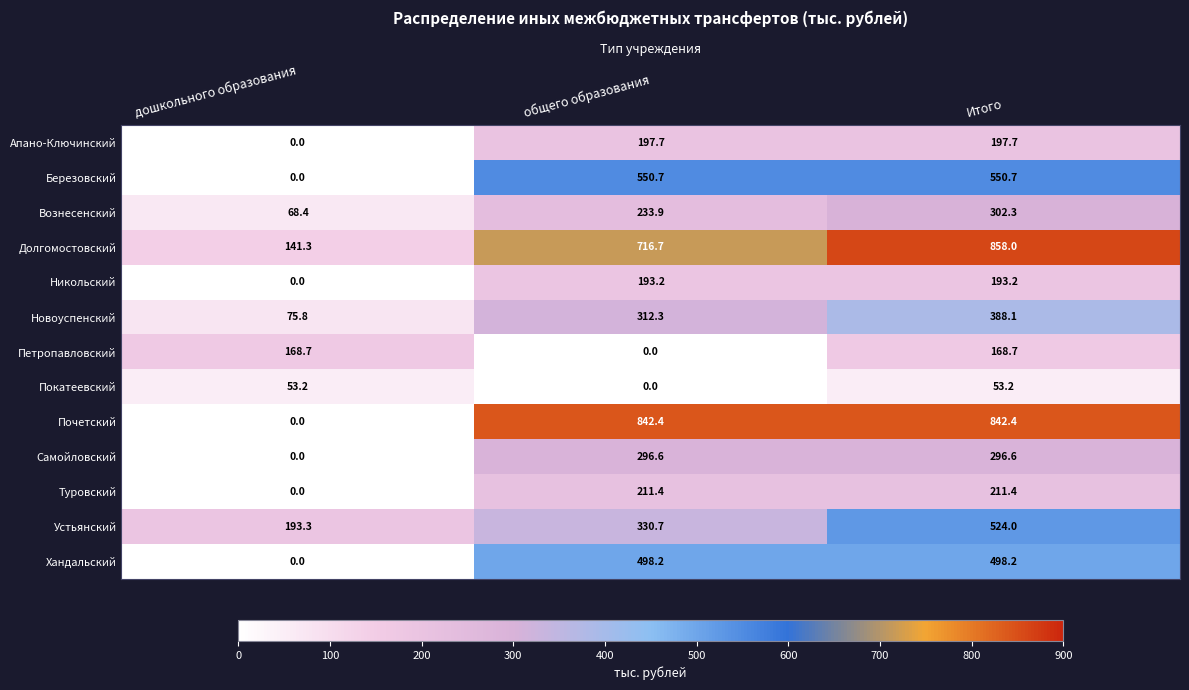

What is the difference between the maximum and minimum values in the Хандальский series?

498.2